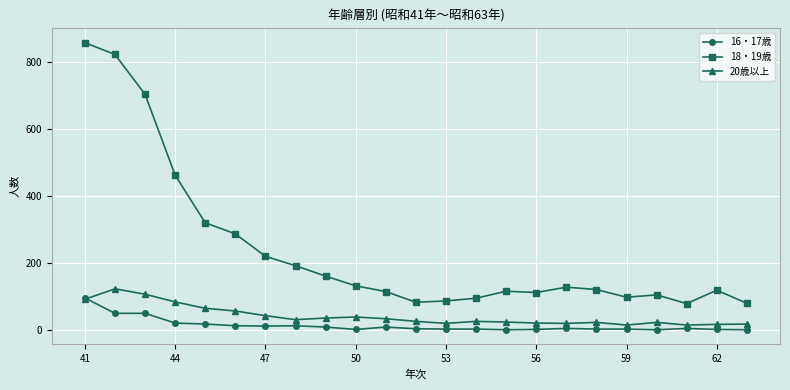

At how many categories does at least one series exceed 627?

3